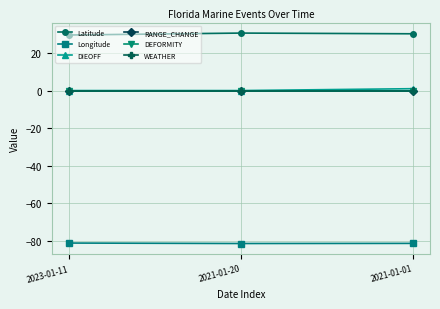

What is the label of the 3rd point from the right?

2023-01-11